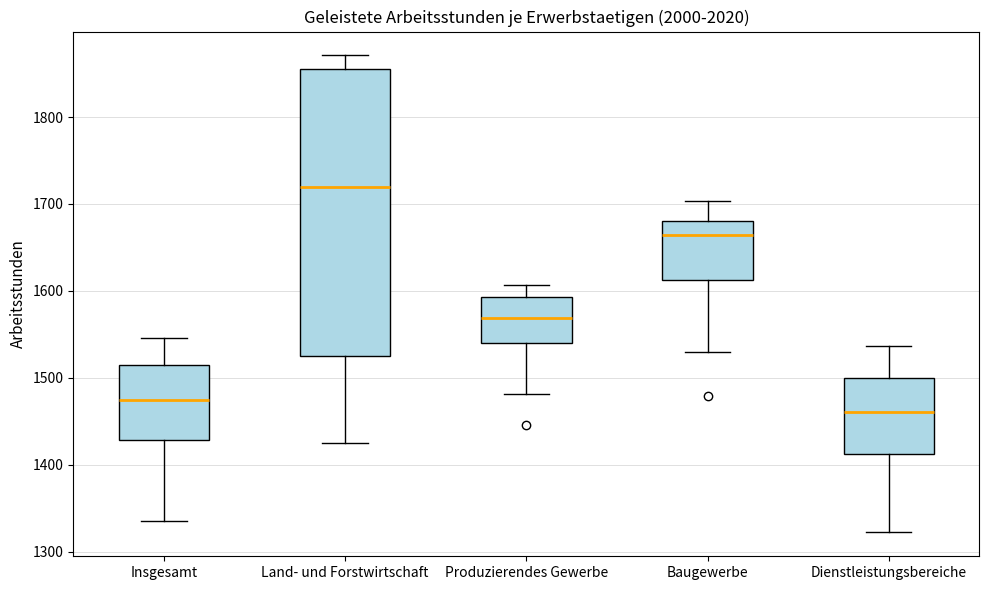

Reading left to right, read every box against the y-axis: the position of its median line, the range the box covers, and the ends of its whiskers. The values are not printed on the chart, so give them approximately, as read against the axis.

Insgesamt: median 1470, box 1430 to 1520, whiskers 1340 to 1550
Land- und Forstwirtschaft: median 1720, box 1530 to 1860, whiskers 1430 to 1870
Produzierendes Gewerbe: median 1570, box 1540 to 1590, whiskers 1480 to 1610
Baugewerbe: median 1660, box 1610 to 1680, whiskers 1530 to 1700
Dienstleistungsbereiche: median 1460, box 1410 to 1500, whiskers 1320 to 1540